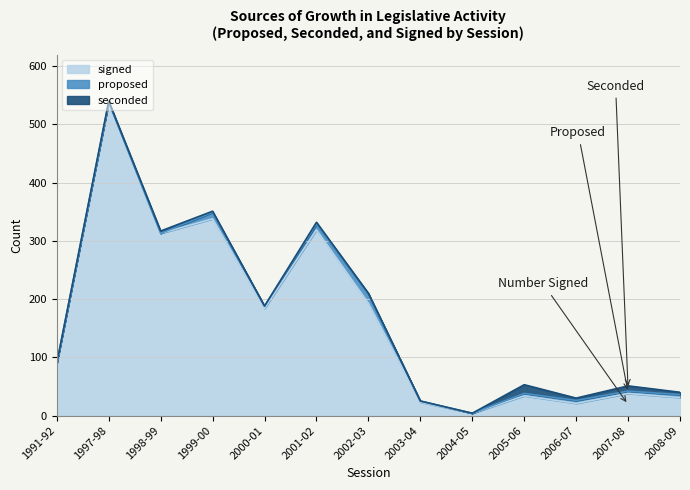

How many series are shown in this chart?

3